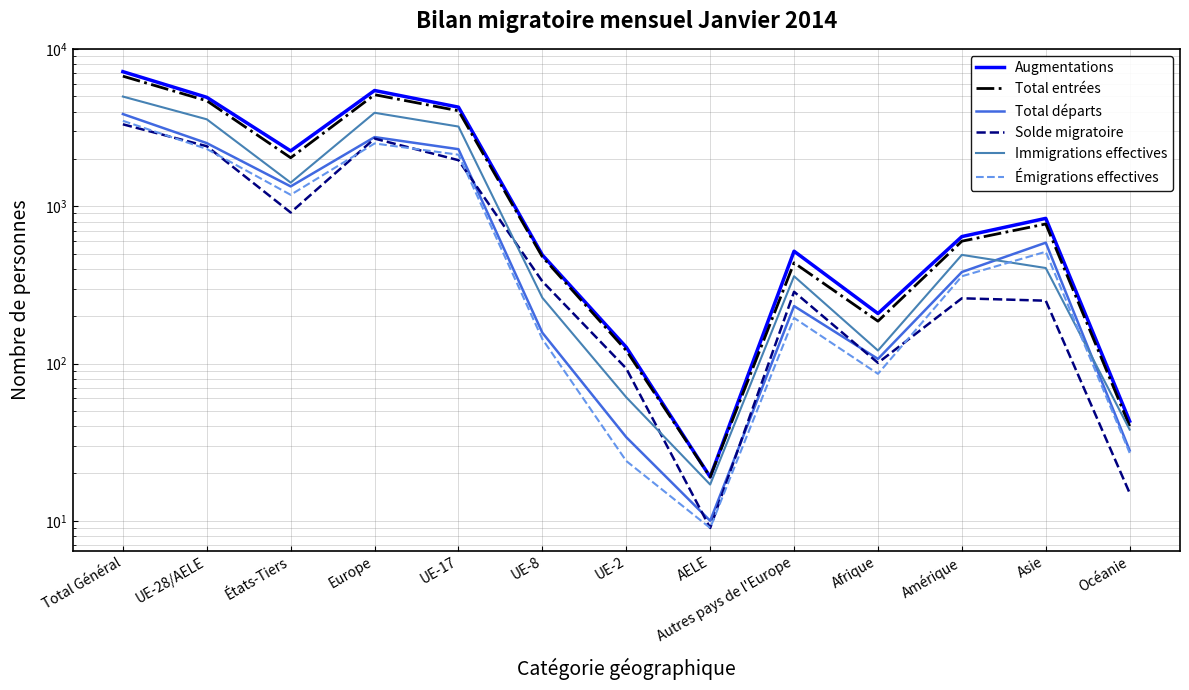

What is the average value of the Total départs series?

1102